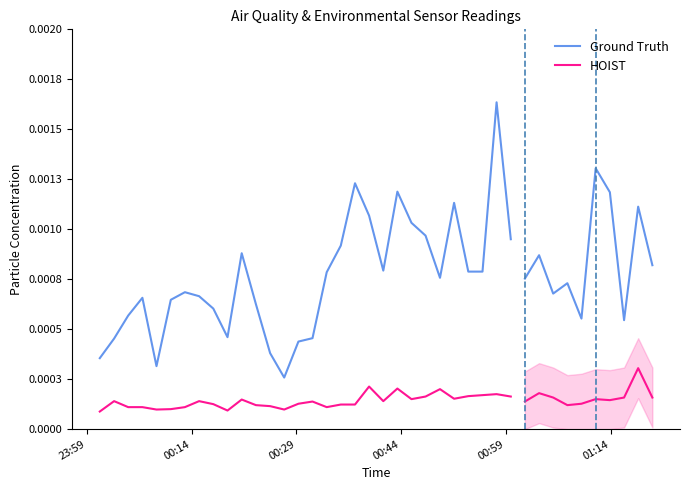

What are all the series names shown in the legend?

Ground Truth, HOIST